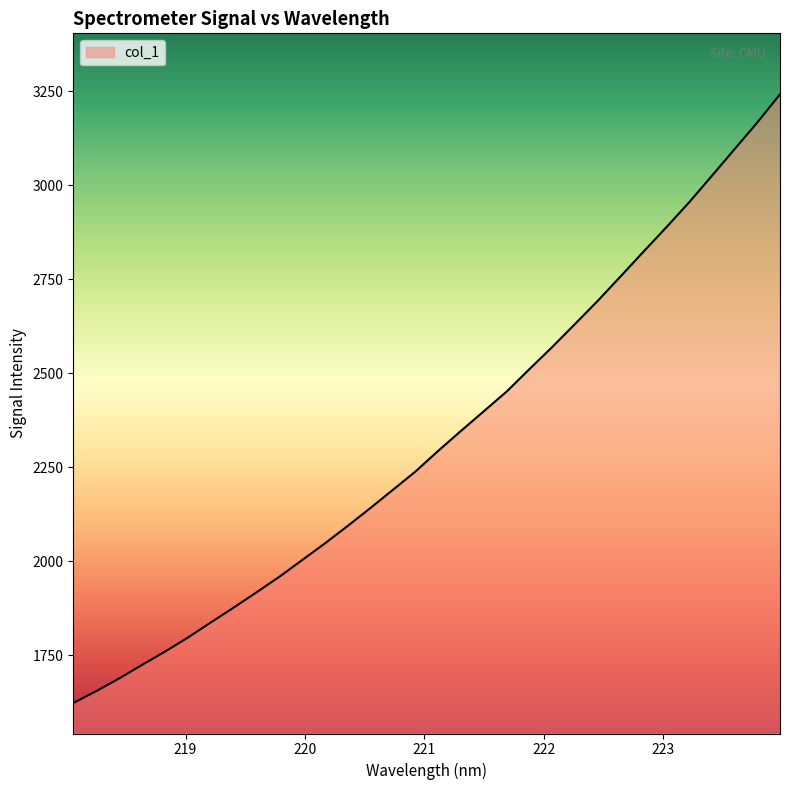

What is the smallest value displayed?

1623.6